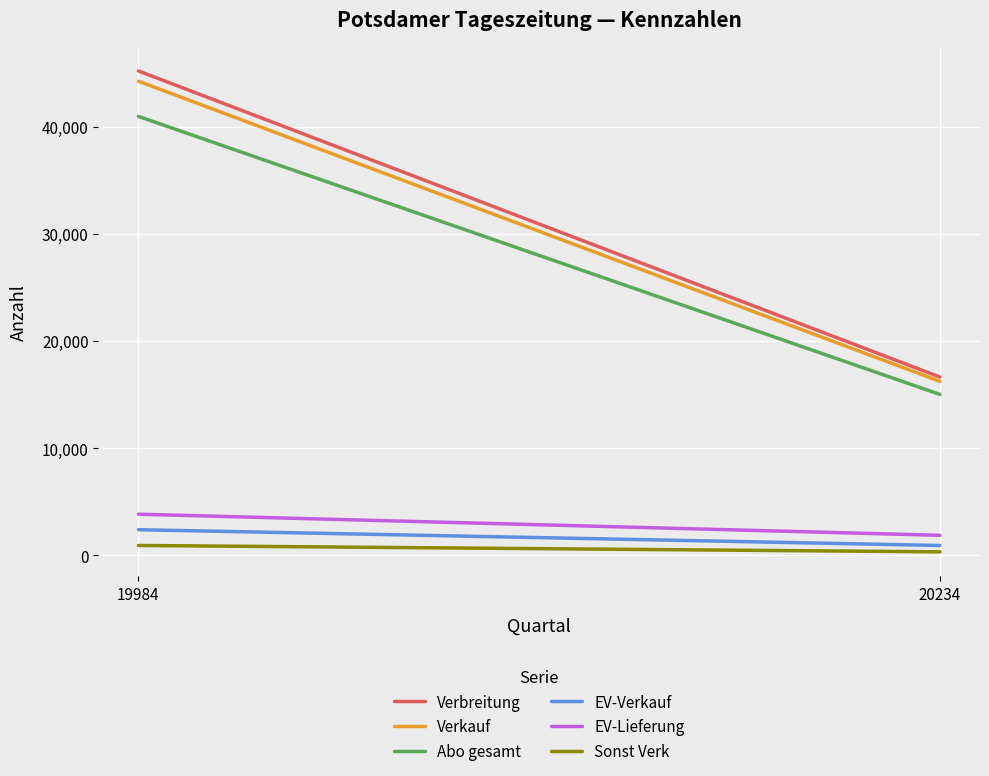

What is the highest value of the EV-Lieferung series?

3828